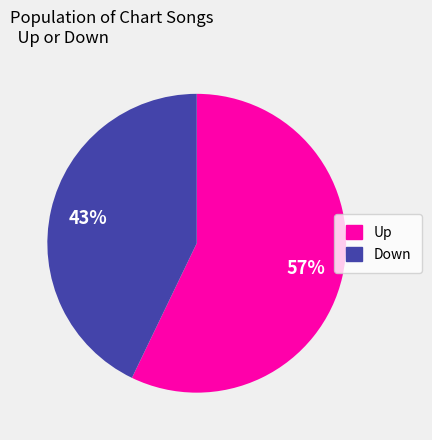

True or false: Up accounts for 63% of the total.

False